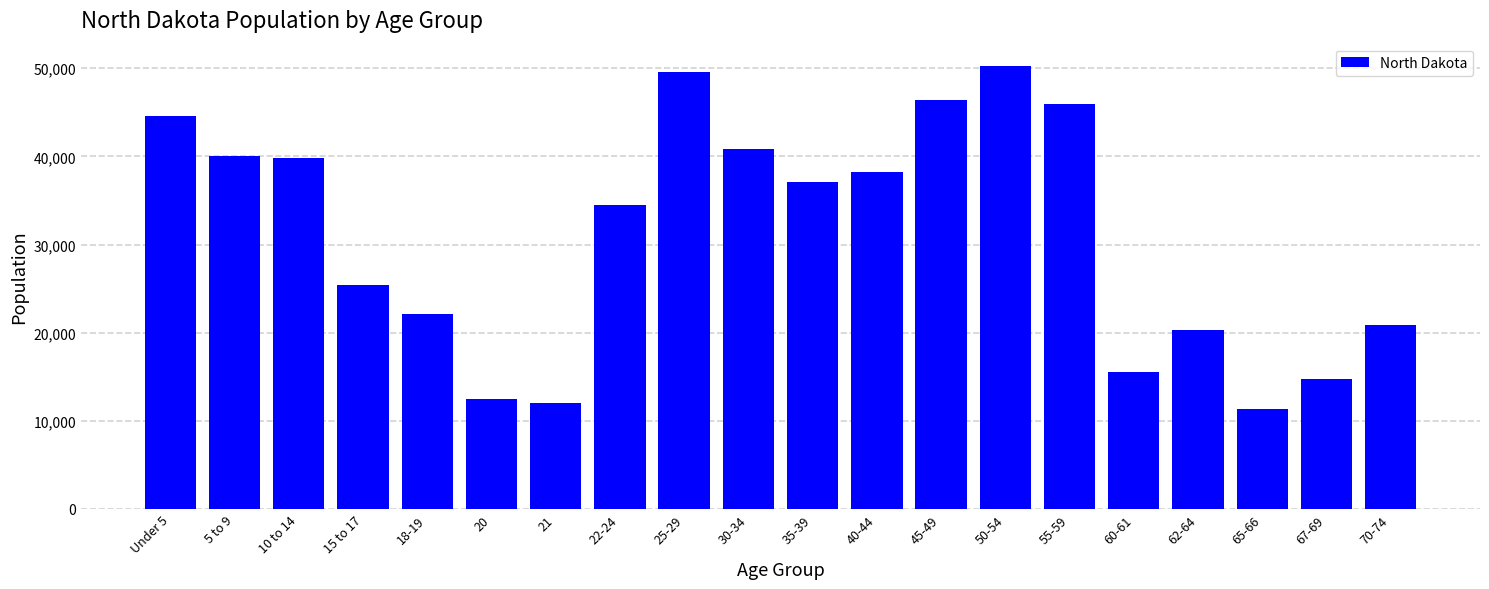

Reading left to right, what are all the values shown in this chart?

Under 5=44595	5 to 9=40076	10 to 14=39790	15 to 17=25410	18-19=22064	20=12484	21=12007	22-24=34465	25-29=49596	30-34=40889	35-39=37065	40-44=38197	45-49=46380	50-54=50277	55-59=45946	60-61=15575	62-64=20298	65-66=11302	67-69=14726	70-74=20845